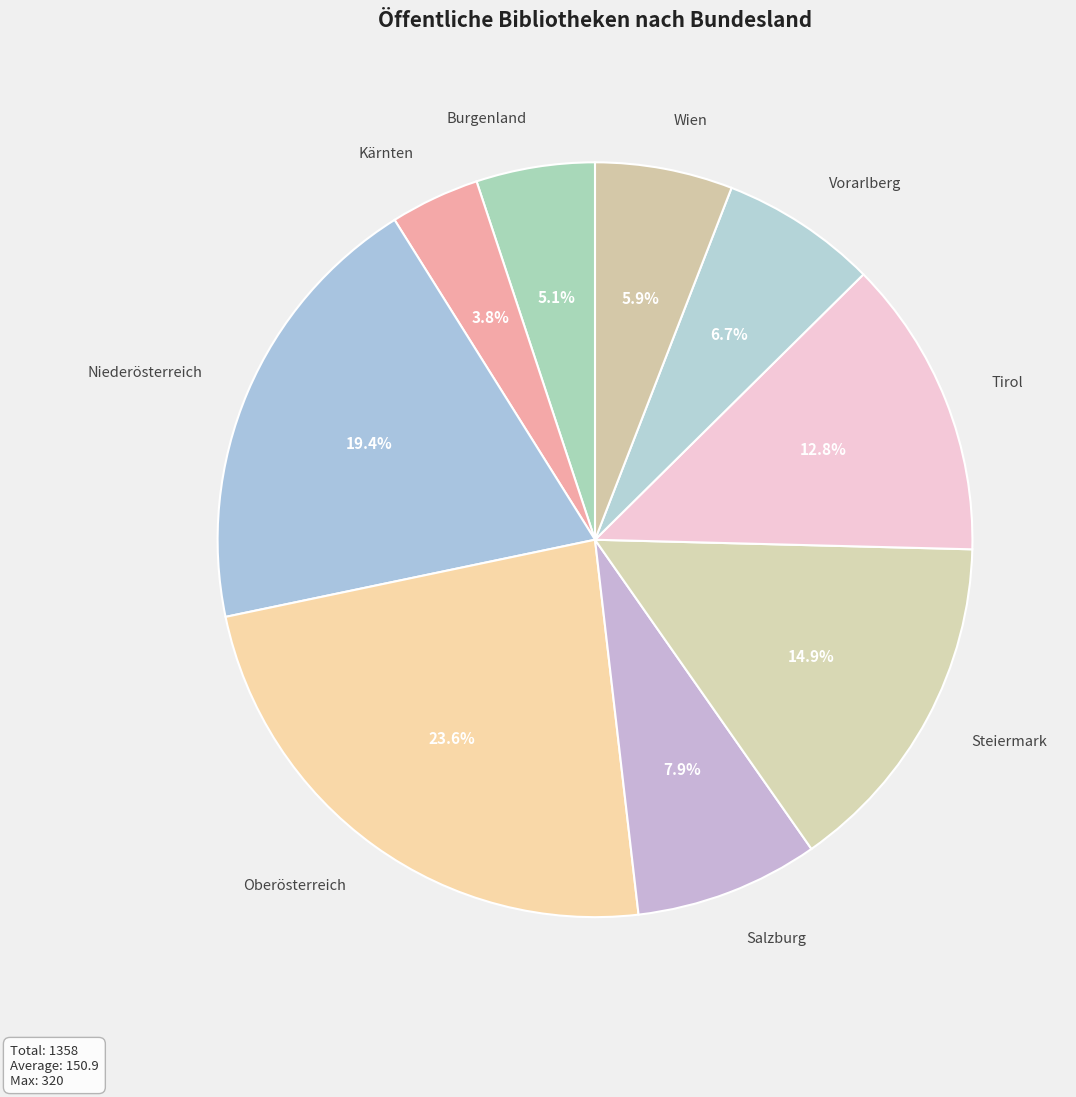

To the nearest percent, what portion does Salzburg represent?

8%